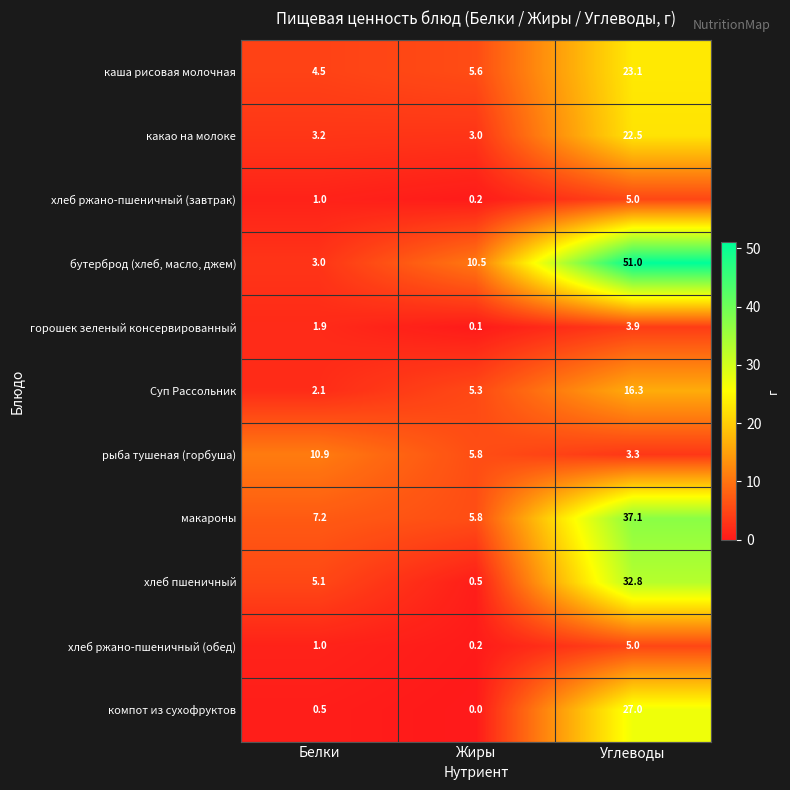

What is the lowest value of the хлеб пшеничный series?

0.5